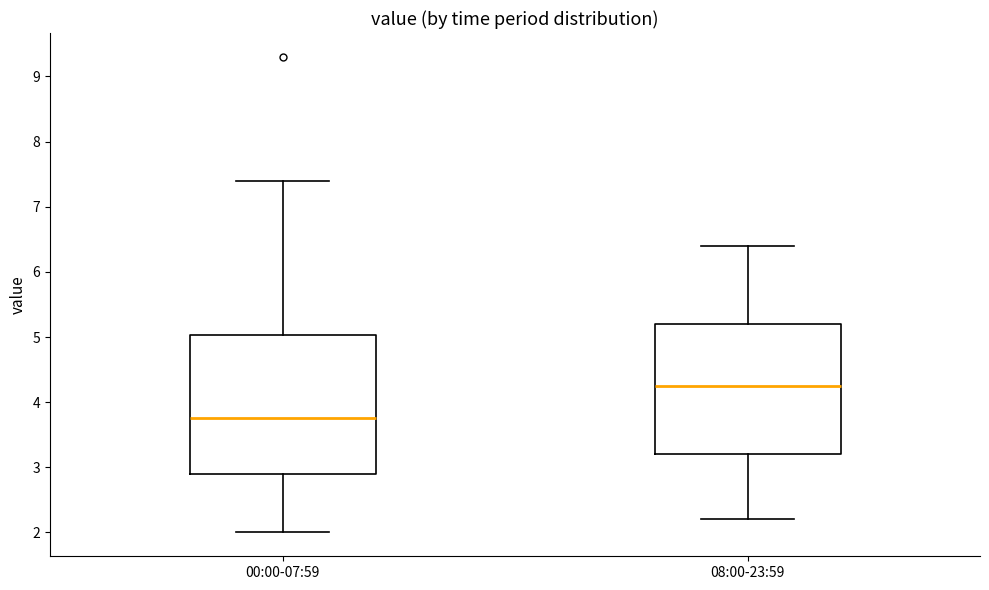

Which box is the tallest, from its lower edge to its upper edge?

00:00-07:59